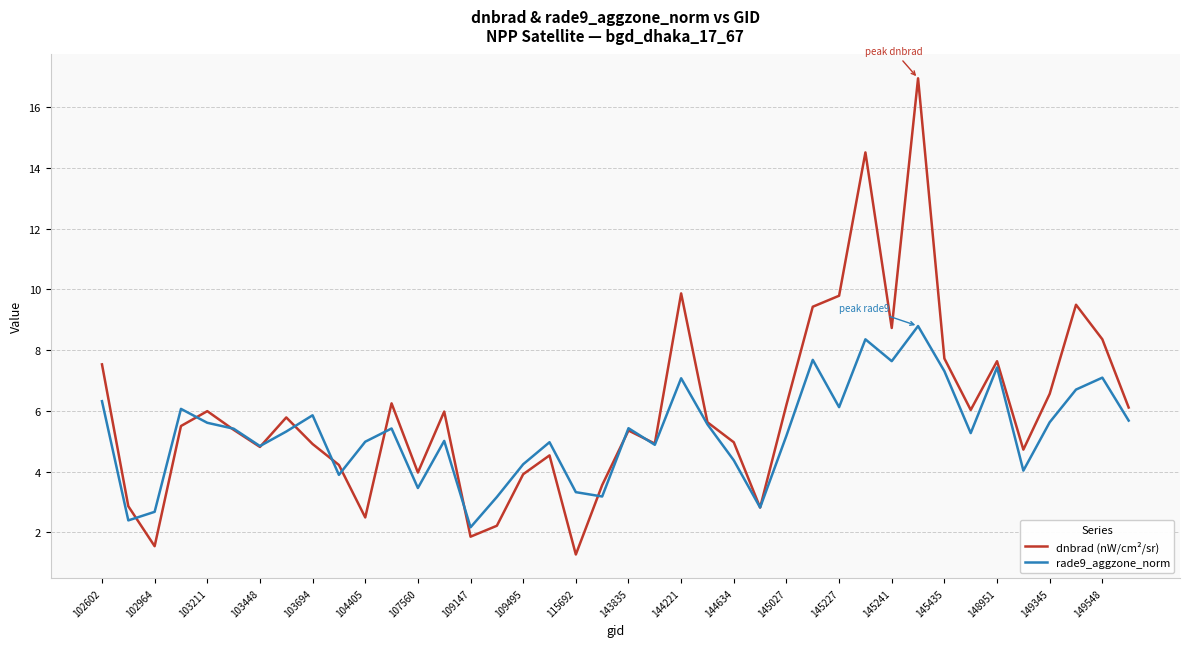

Which series has the largest range (max minus min)?

dnbrad (nW/cm²/sr)